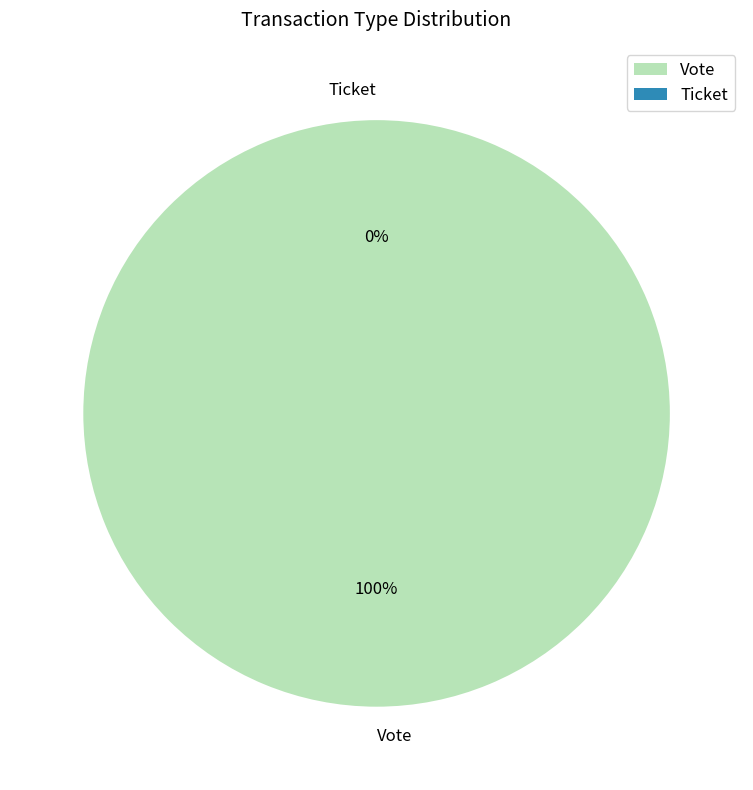

Is Ticket the majority of the pie?

No